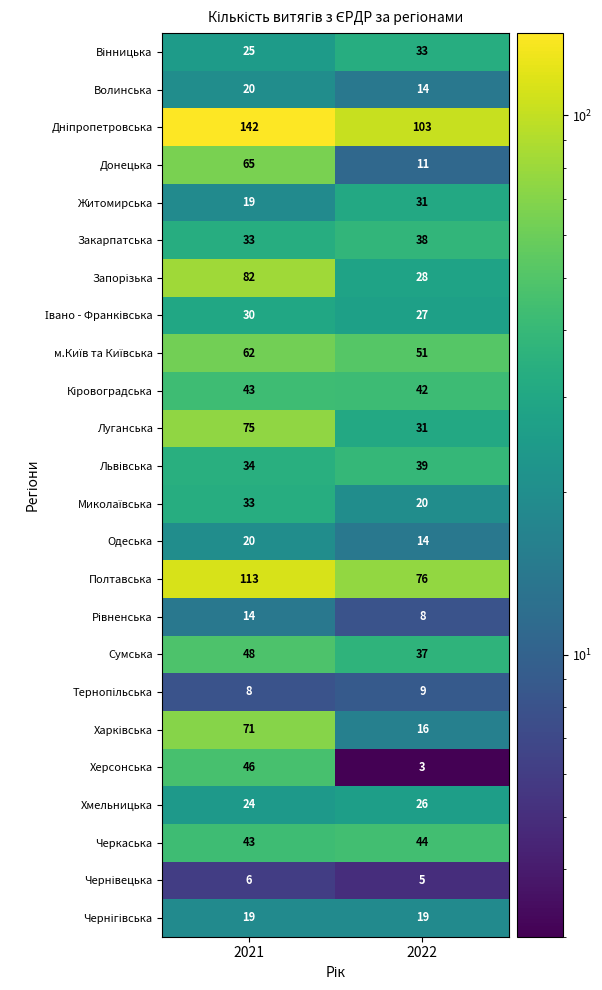

How many distinct data groups are displayed?

24